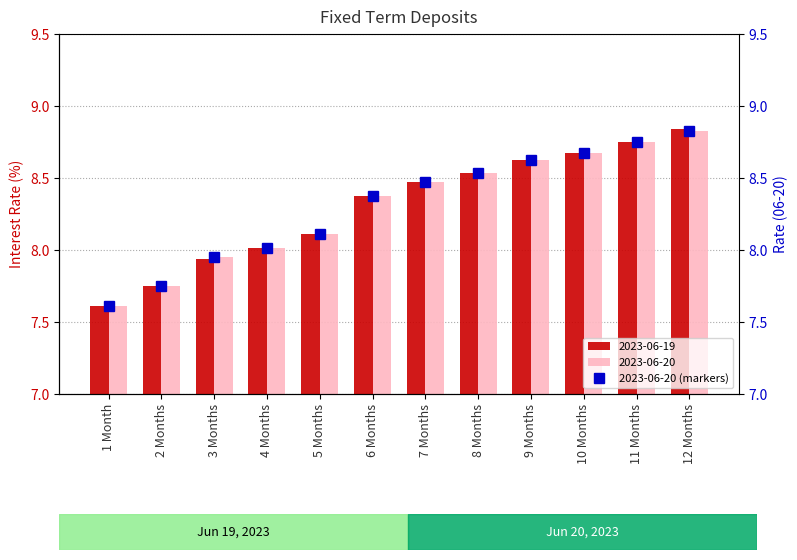

True or false: the data shows 10.3 at 1 Month.

False